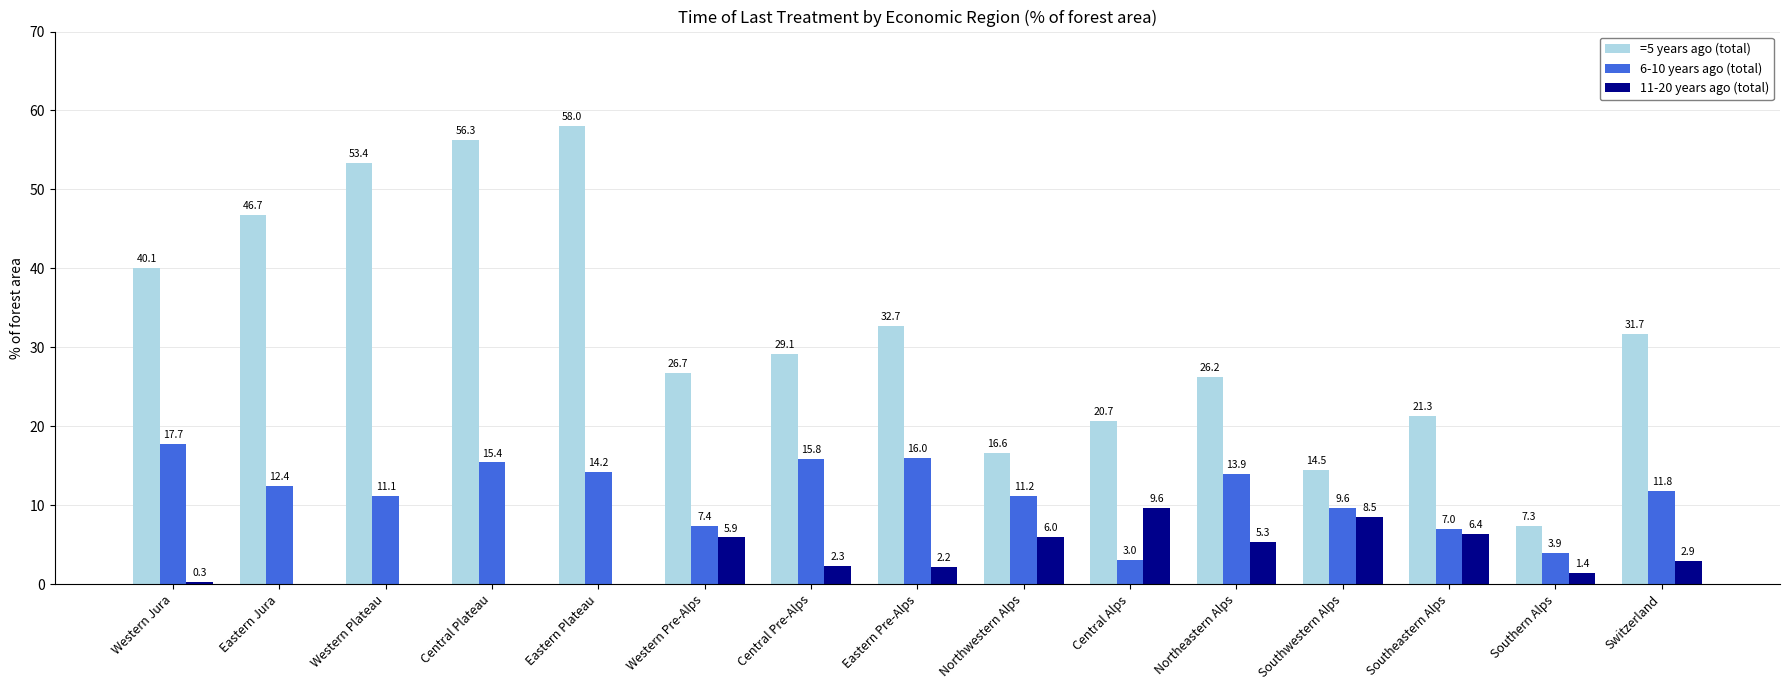

Which category has the highest value in the =5 years ago (total) series?

Eastern Plateau